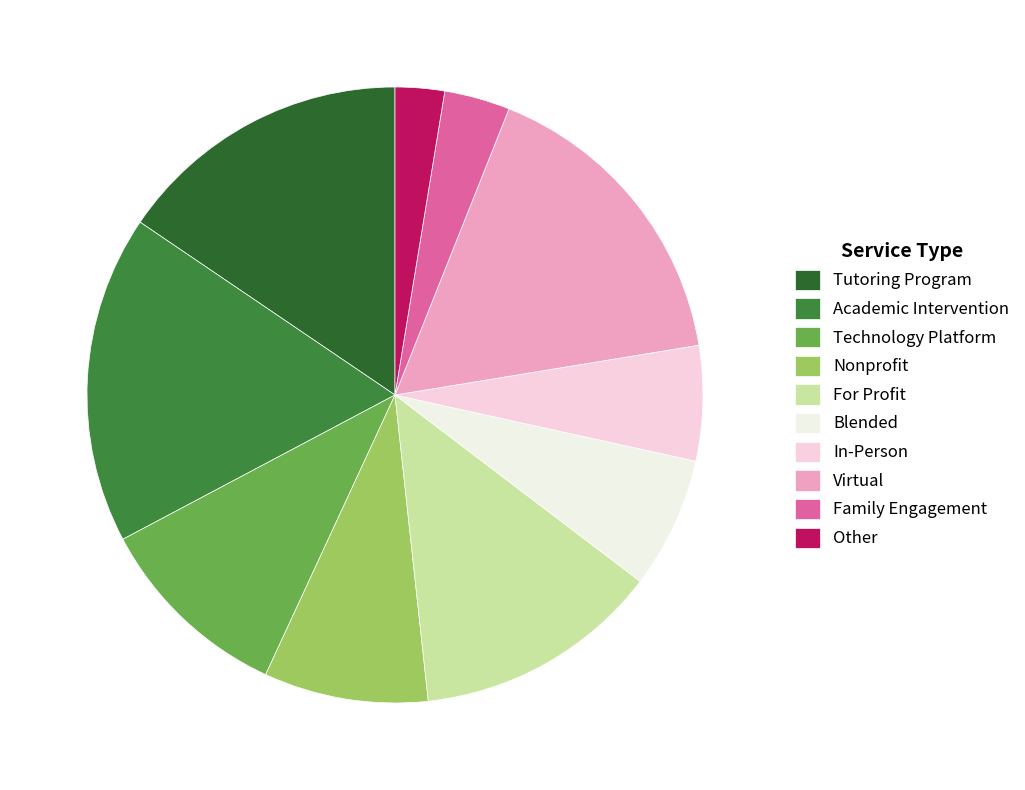

What is the smallest slice in the pie chart?

Other